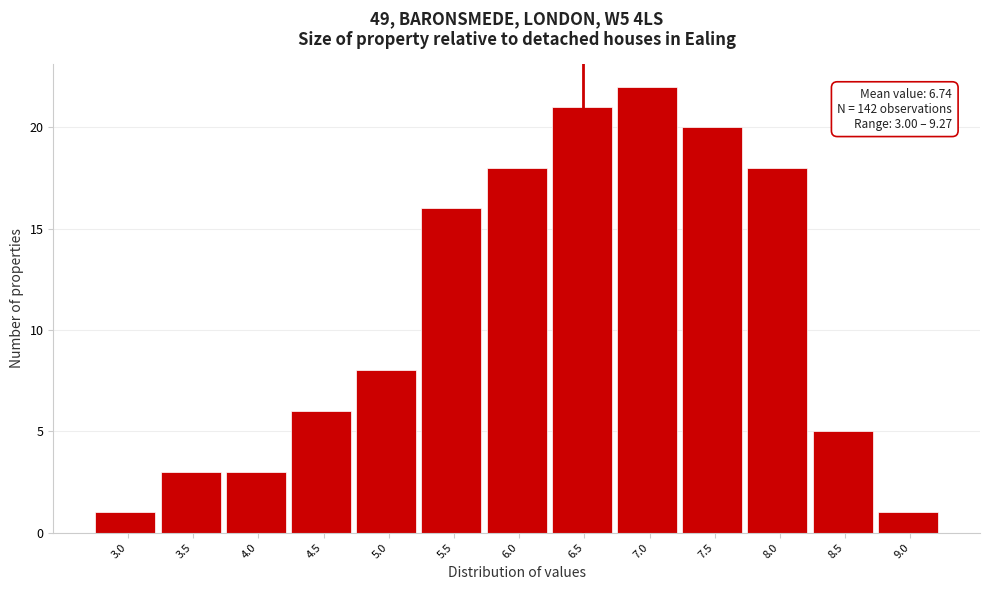

Reading left to right, what are all the values shown in this chart?

3.0=1	3.5=3	4.0=3	4.5=6	5.0=8	5.5=16	6.0=18	6.5=21	7.0=22	7.5=20	8.0=18	8.5=5	9.0=1